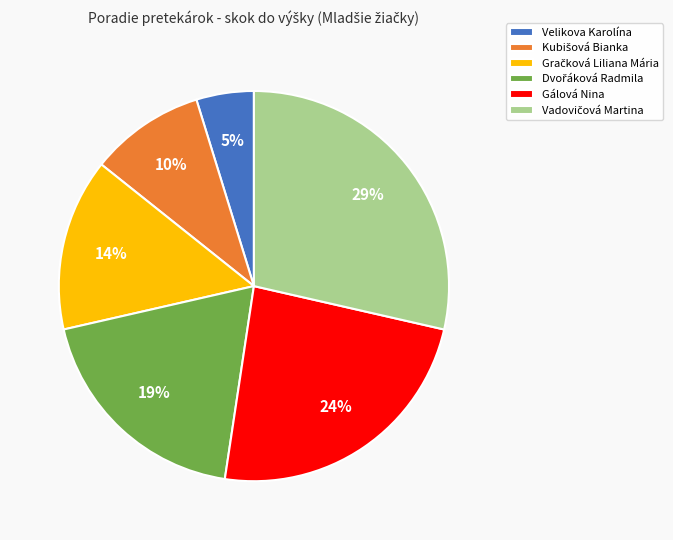

Is there any slice that represents more than half of the pie?

No